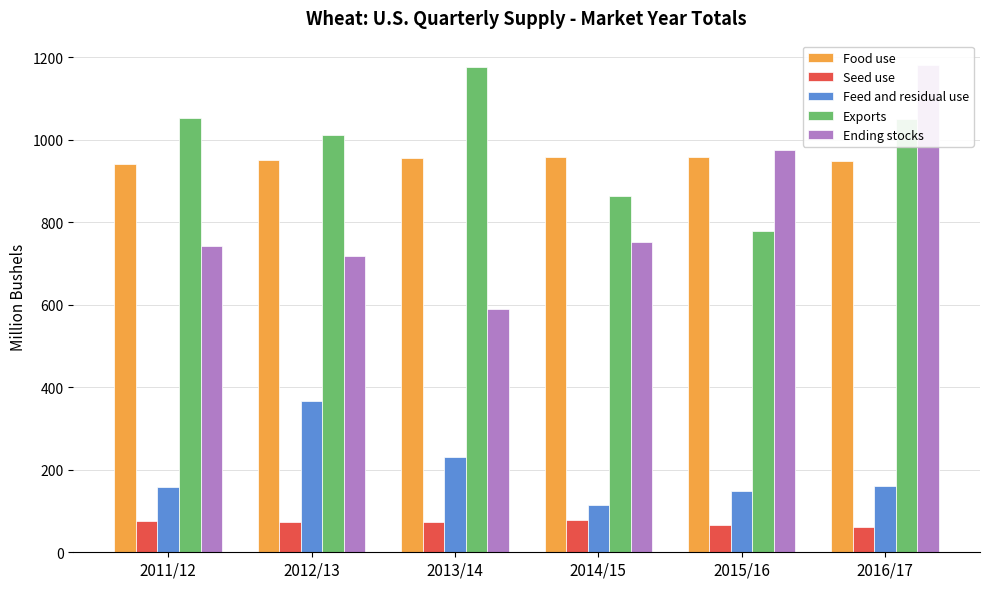

What is the sum of the Seed use values at 2011/12 and 2015/16?

142.7